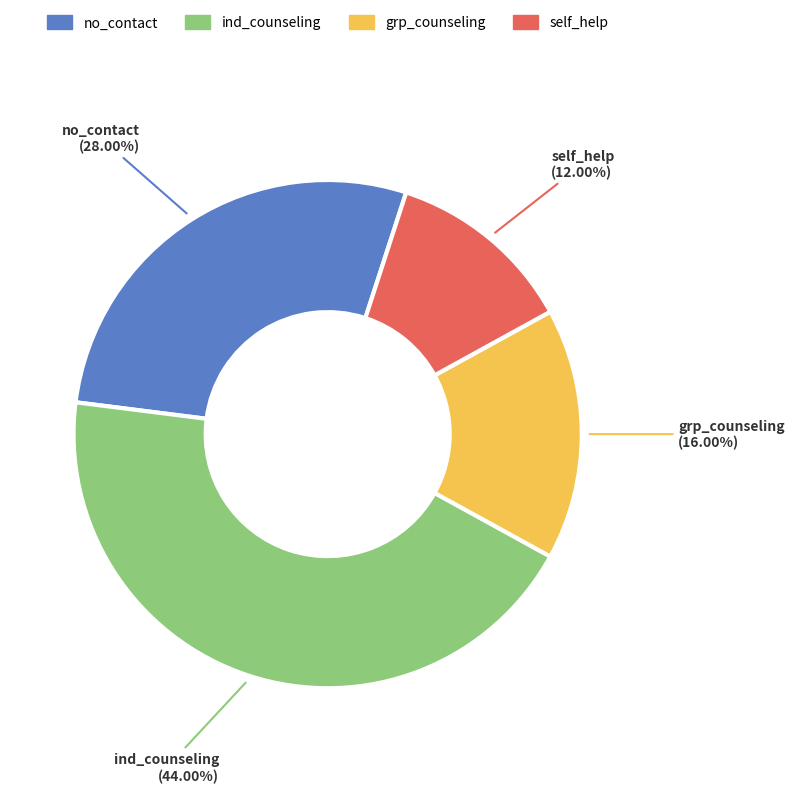

What is the ratio of the value at ind_counseling to the value at self_help?

3.7